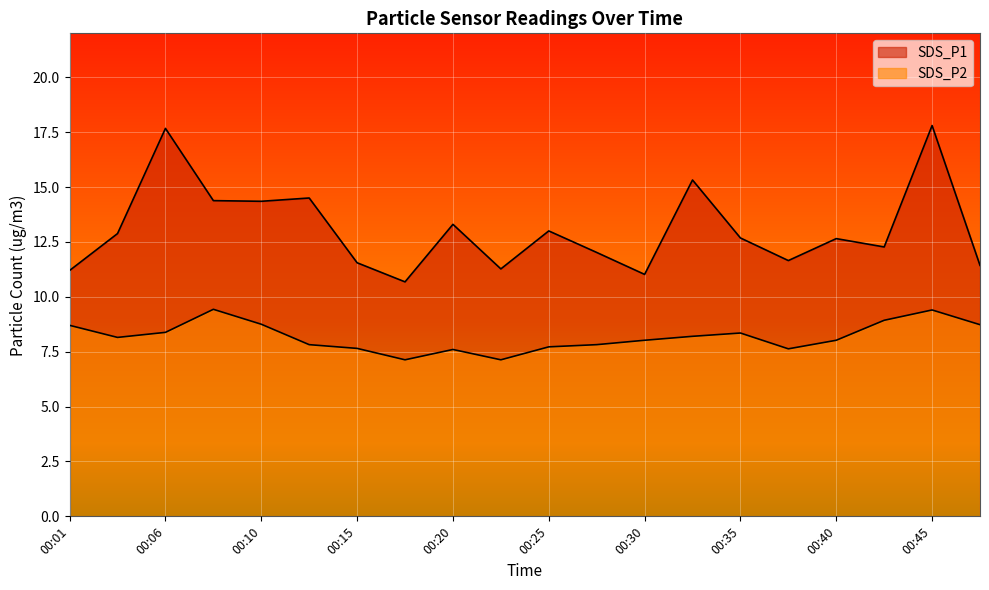

Between 00:10 and 00:42, which series saw the biggest shift?

SDS_P1